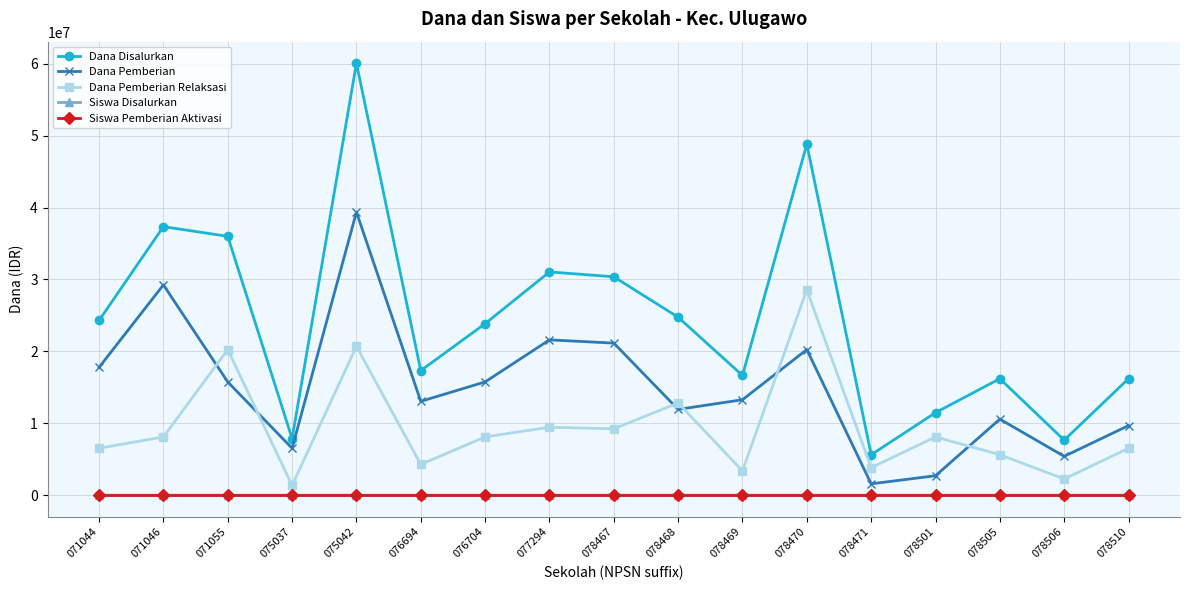

How many lines are shown in the chart?

5